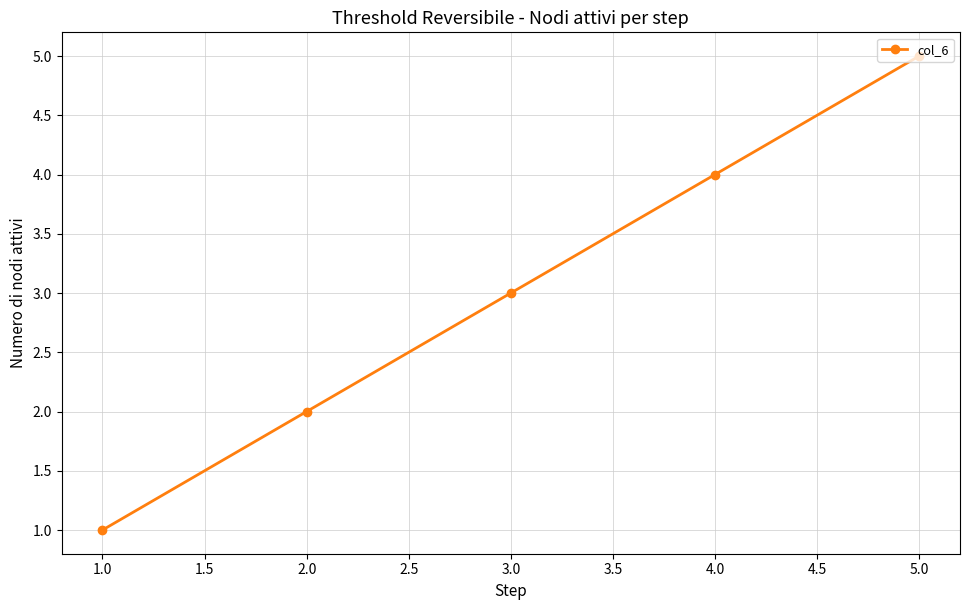

Is this an area chart (filled region under the line)?

No